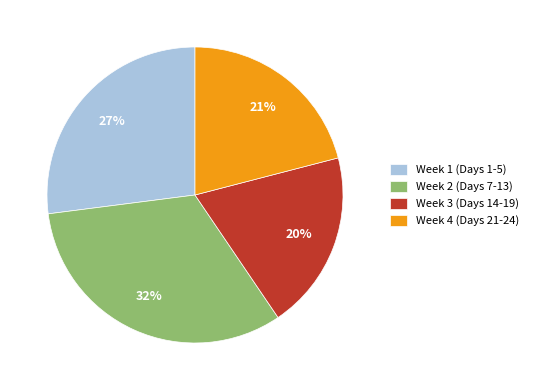

Does any single category account for the majority?

No